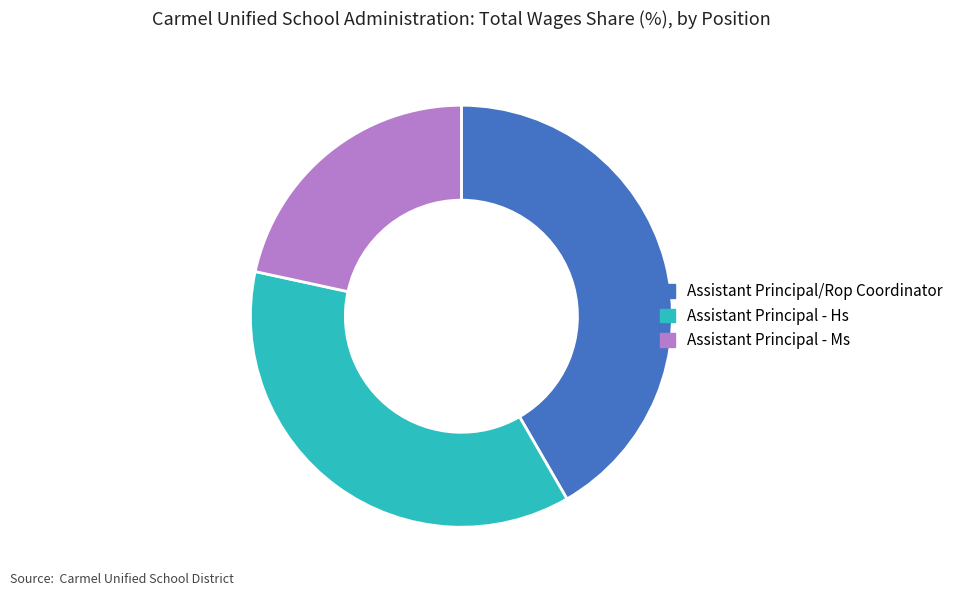

Is it true that Assistant Principal - Hs is 37% of the pie?

True